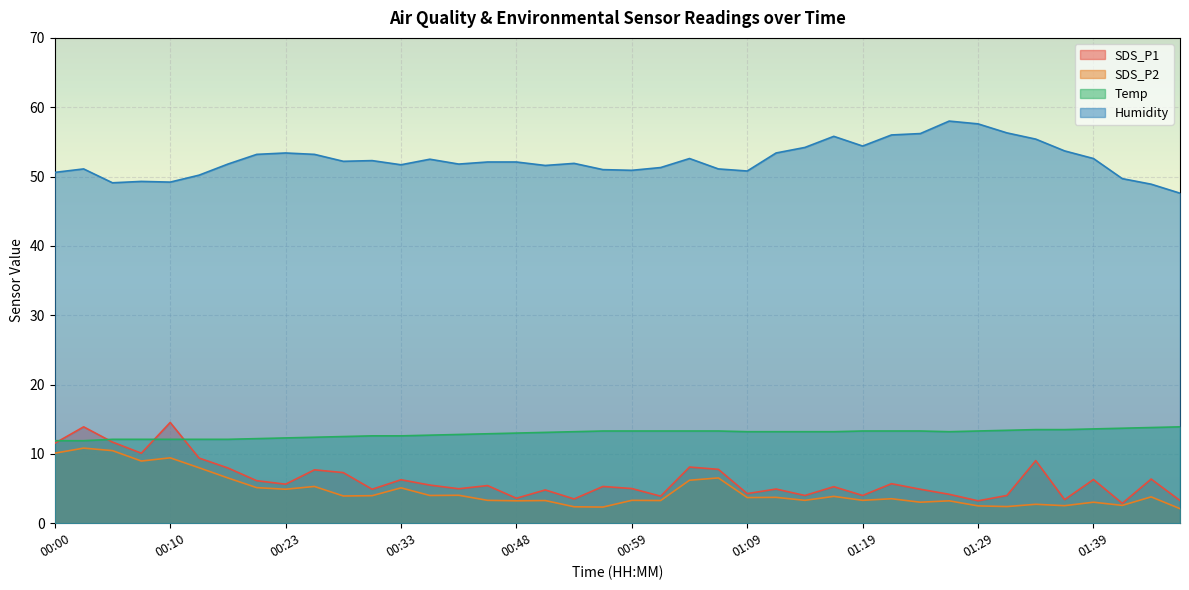

What is the value of the SDS_P1 point at the 25th from the left?

4.3